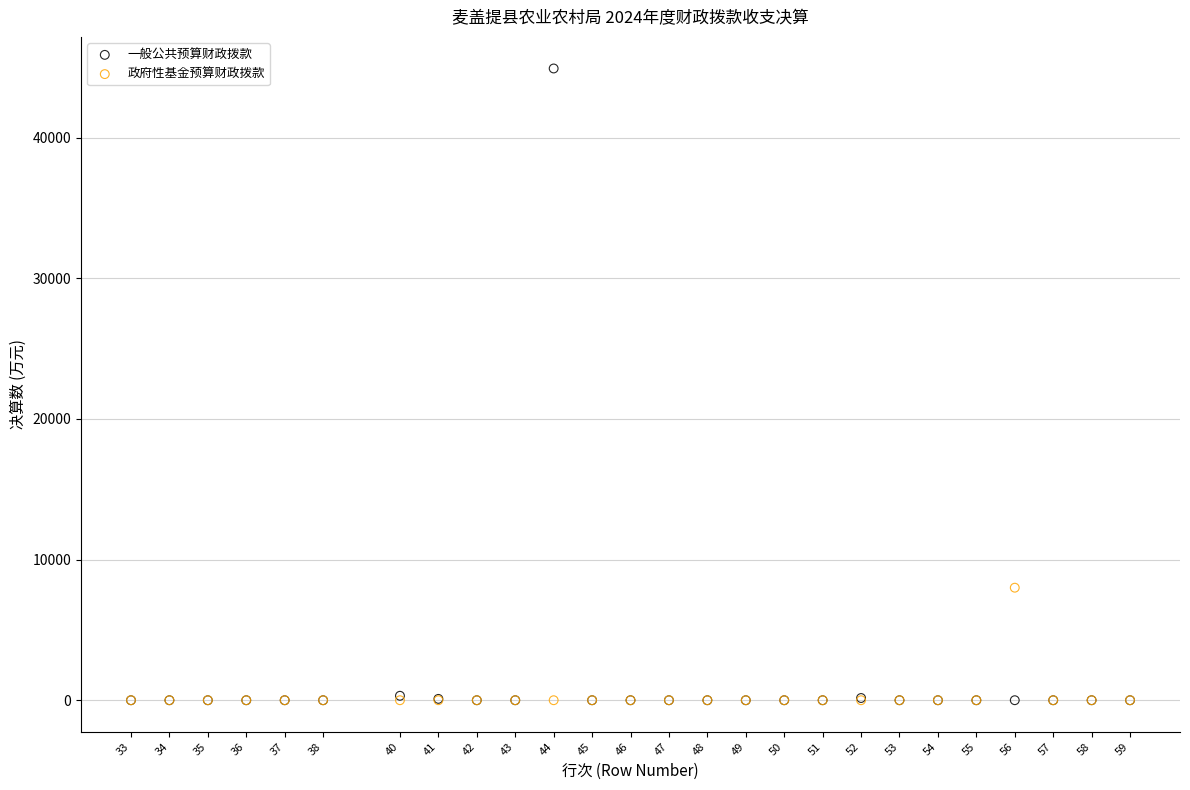

Which series contains the highest Y value?

一般公共预算财政拨款